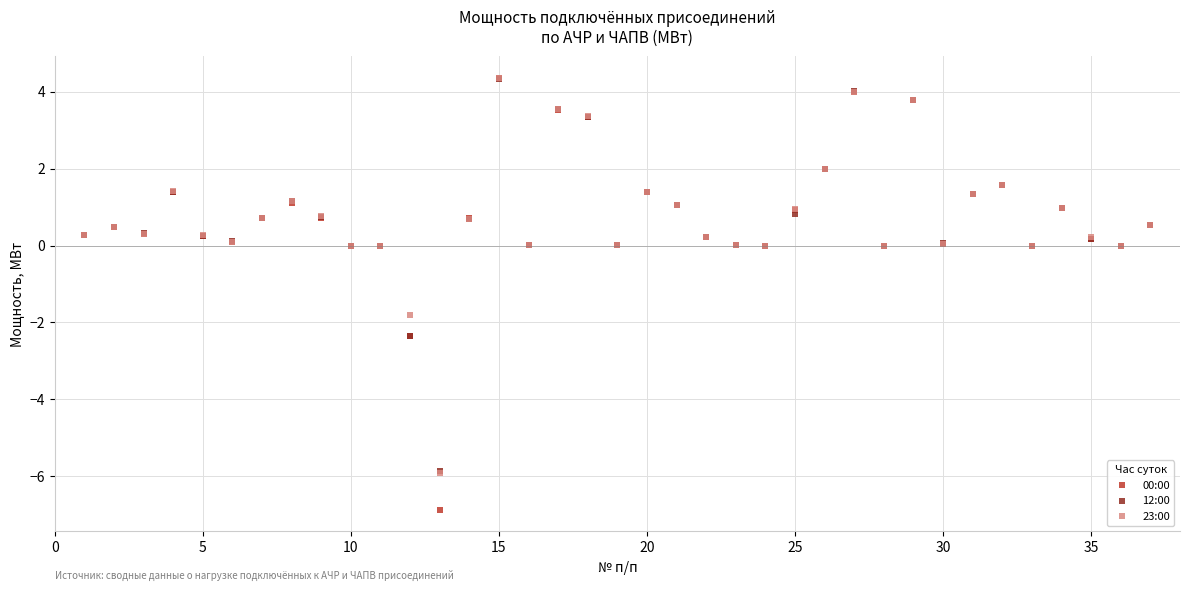

Across all series, what Y value is closest to -1?

-1.8